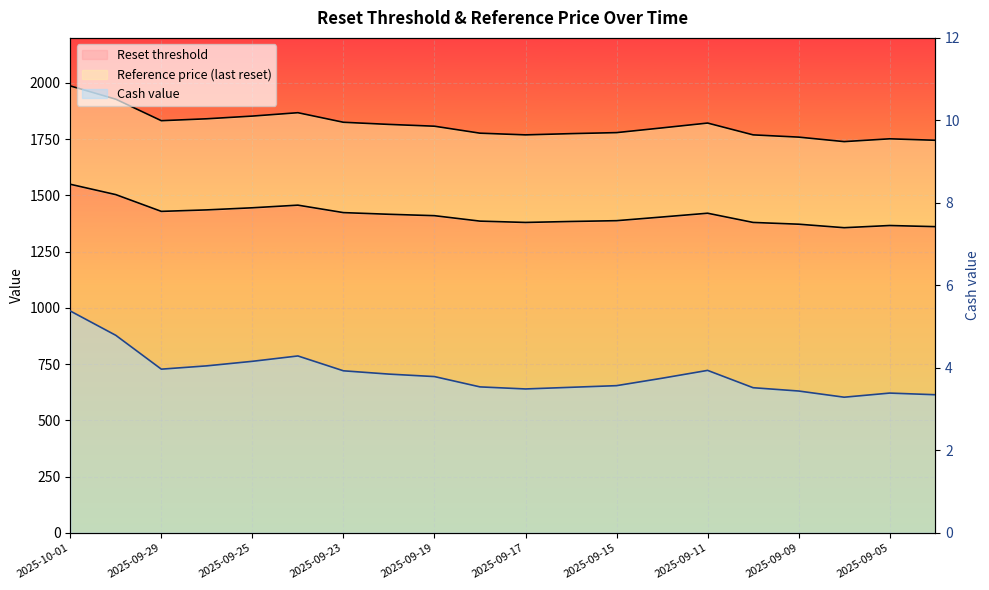

At which label does Reset threshold first exceed 1409?

2025-10-01